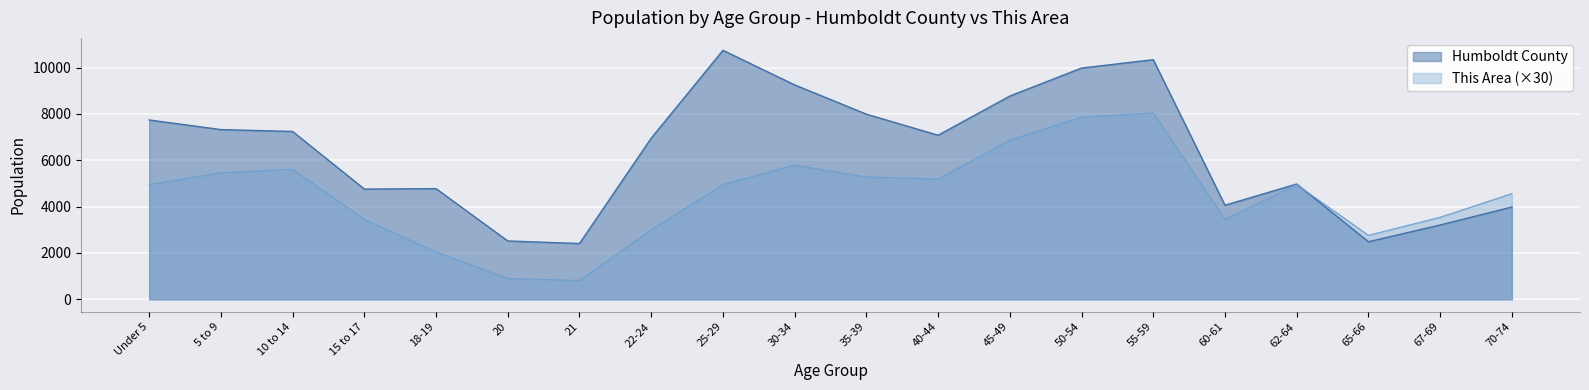

Reading left to right, extract all data points from this chart.

This Area: 4950	5460	5610	3450	2040	900	810	3000	4950	5790	5280	5190	6870	7860	8040	3450	4950	2760	3540	4560
Humboldt County: 7738	7324	7242	4757	4774	2517	2407	6954	10743	9252	7989	7079	8771	9978	10339	4059	4975	2484	3207	3980